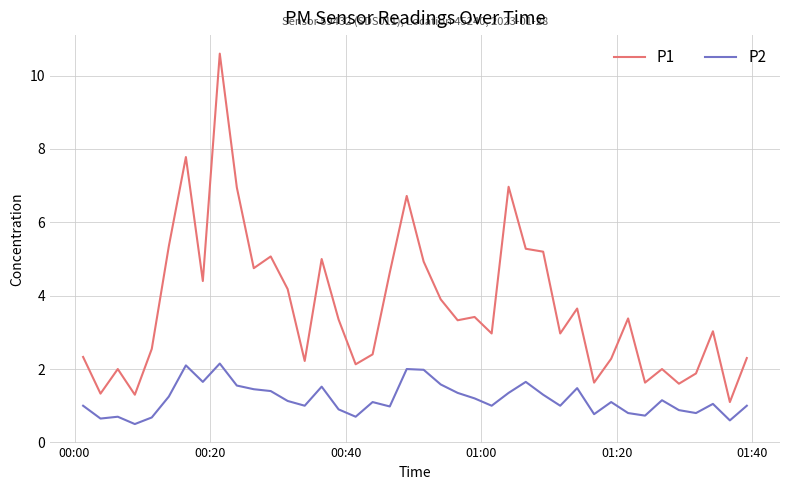

What is the difference between the maximum and minimum values in the P1 series?

9.5